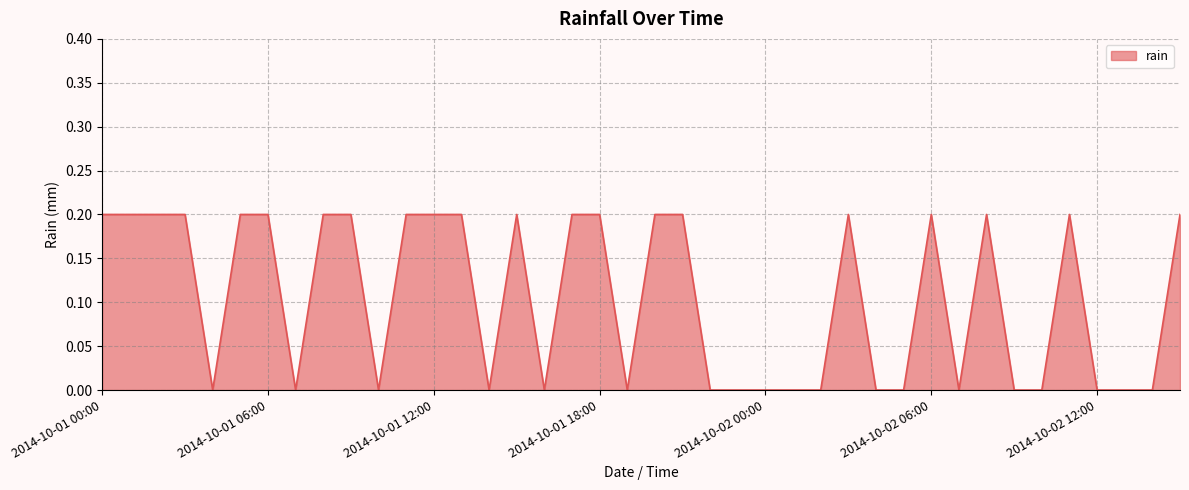

What is the label of the 6th point from the right?

2014-10-02 10:00